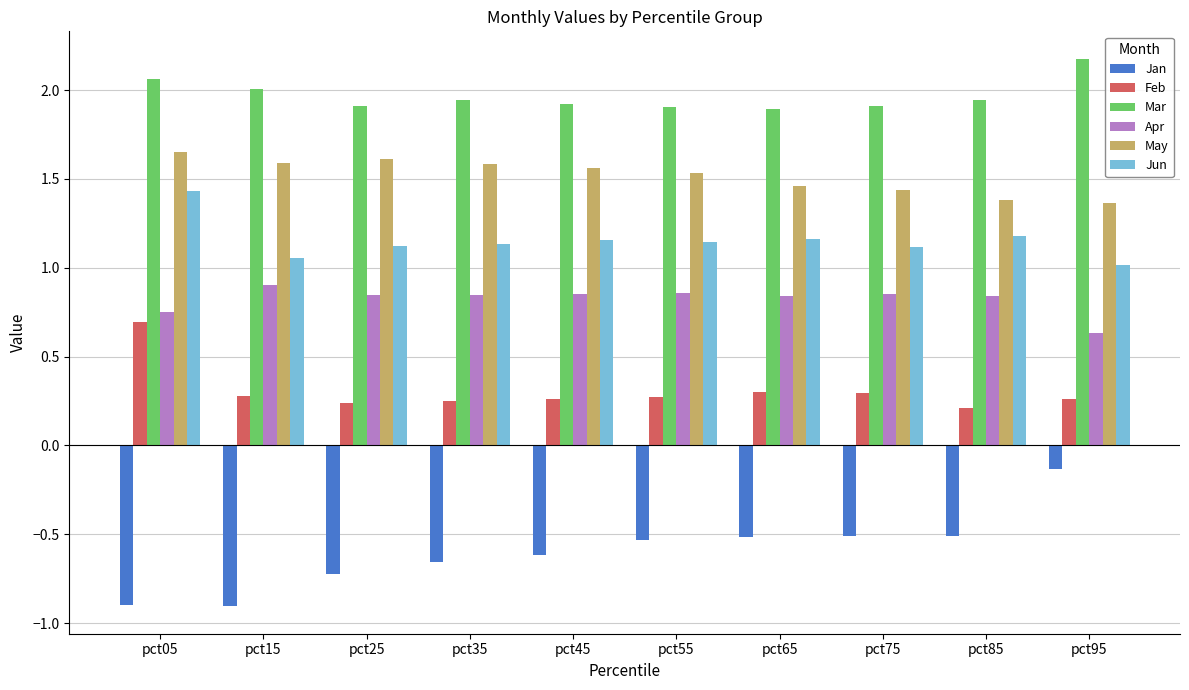

Between pct15 and pct35, which series saw the biggest shift?

Jan